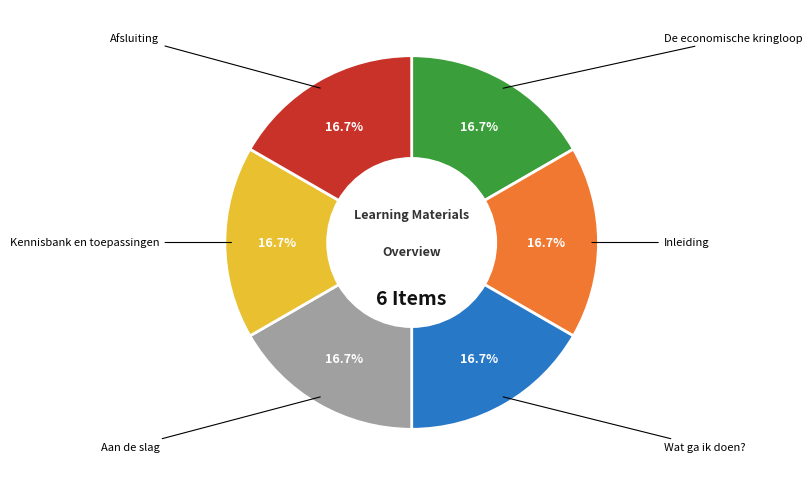

What is the total percentage of Kennisbank en toepassingen and Wat ga ik doen??

33.3%